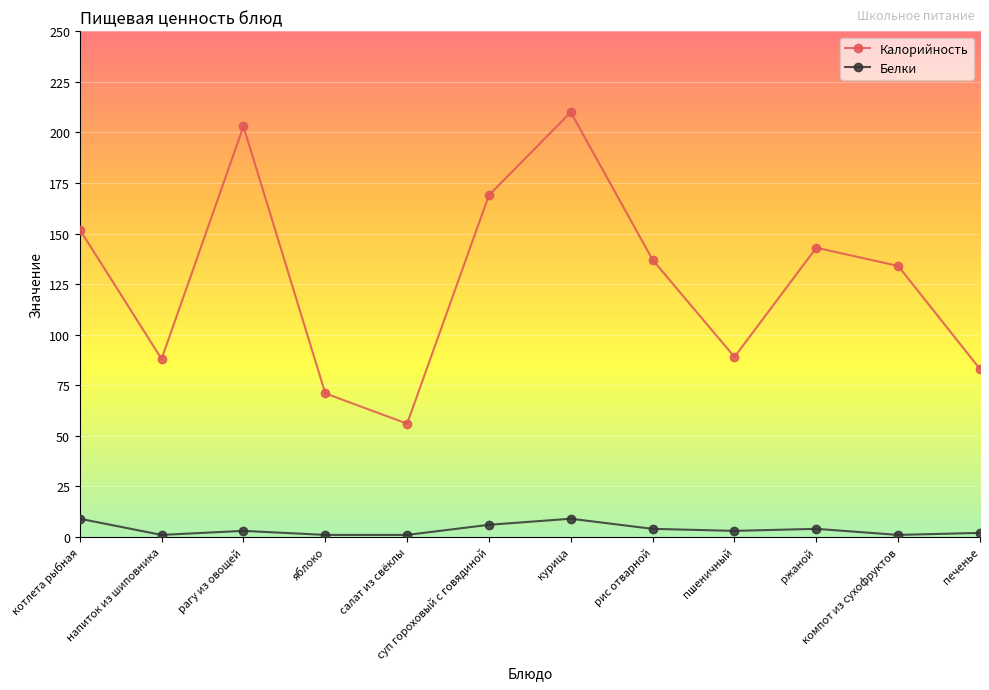

The Калорийность series shows 83 at компот из сухофруктов. True or false?

False